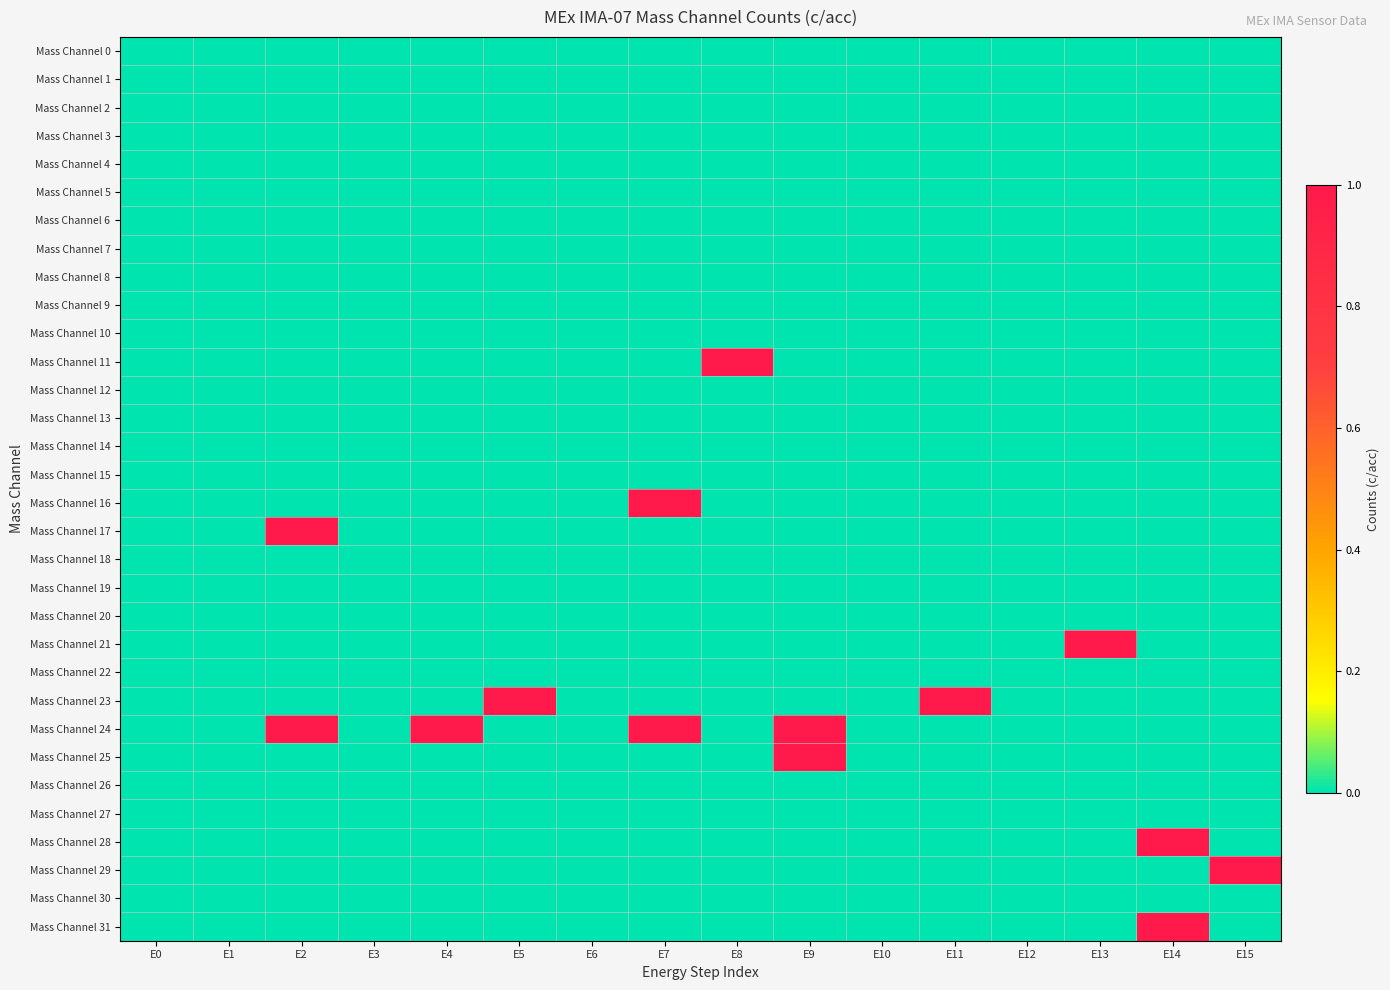

List the series in order of their peak value, highest first.

Mass Channel 11, Mass Channel 16, Mass Channel 17, Mass Channel 21, Mass Channel 23, Mass Channel 24, Mass Channel 25, Mass Channel 28, Mass Channel 29, Mass Channel 31, Mass Channel 0, Mass Channel 1, Mass Channel 2, Mass Channel 3, Mass Channel 4, Mass Channel 5, Mass Channel 6, Mass Channel 7, Mass Channel 8, Mass Channel 9, Mass Channel 10, Mass Channel 12, Mass Channel 13, Mass Channel 14, Mass Channel 15, Mass Channel 18, Mass Channel 19, Mass Channel 20, Mass Channel 22, Mass Channel 26, Mass Channel 27, Mass Channel 30